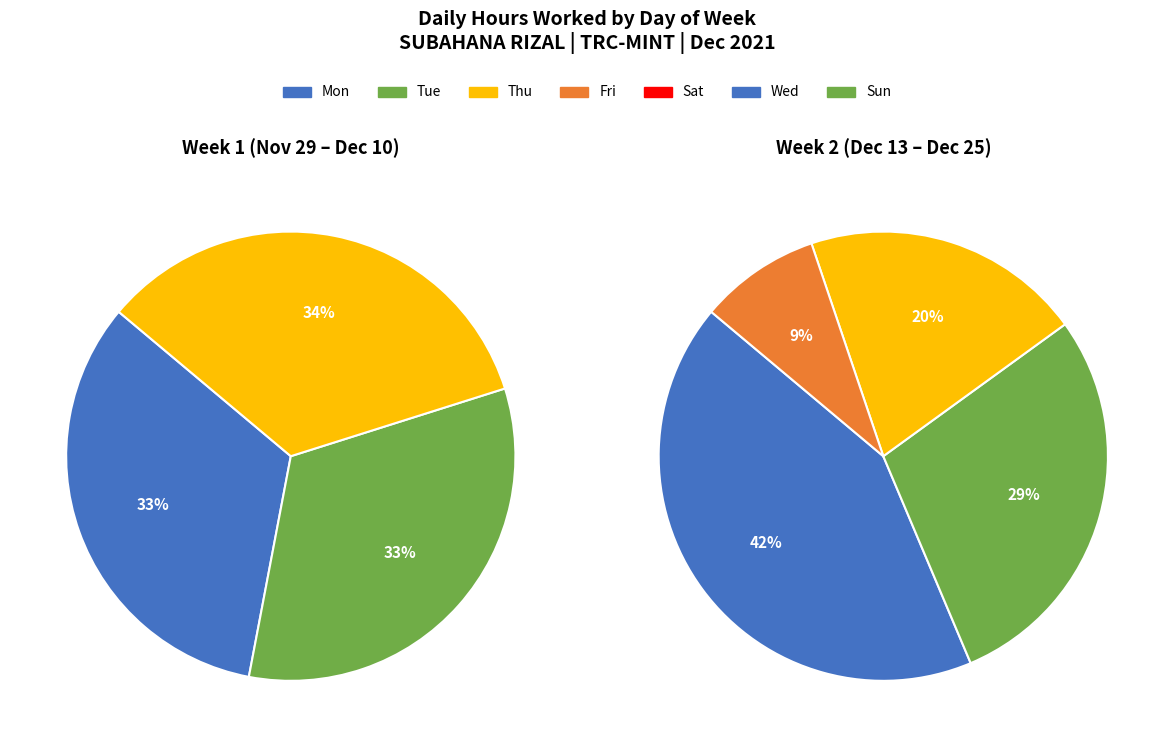

Does 16-Thu represent more than half of the total?

No